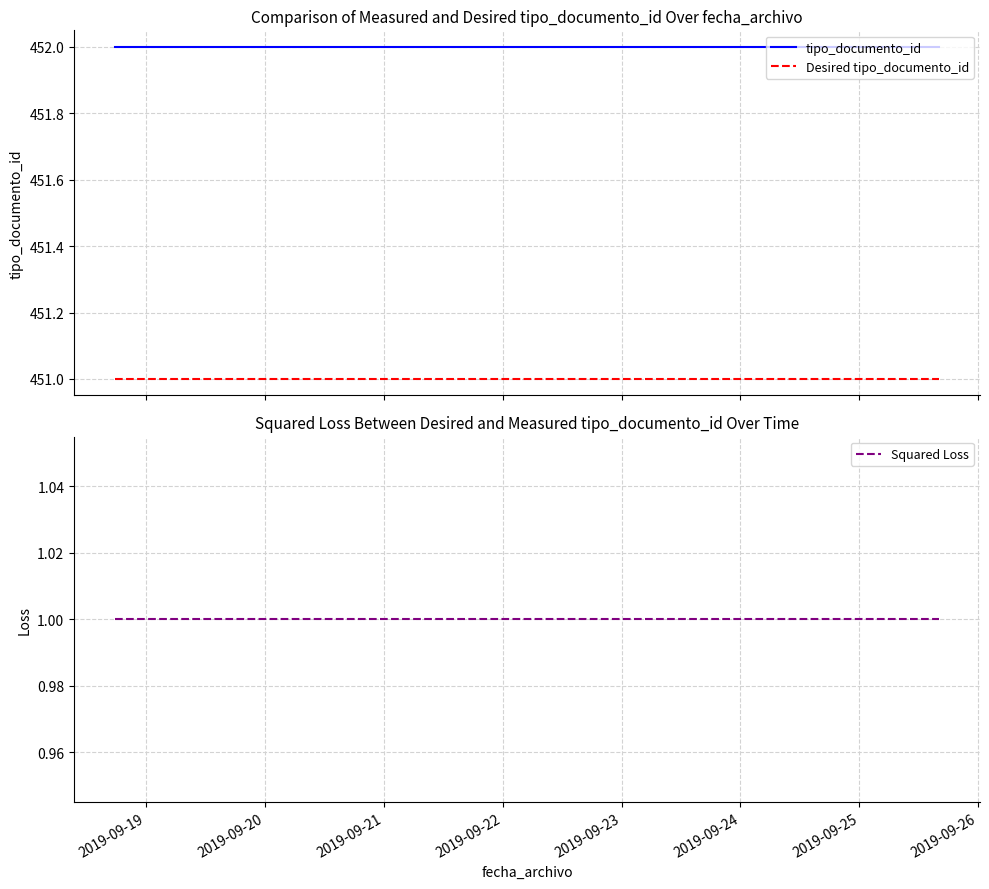

At how many categories does at least one series exceed 416?

3